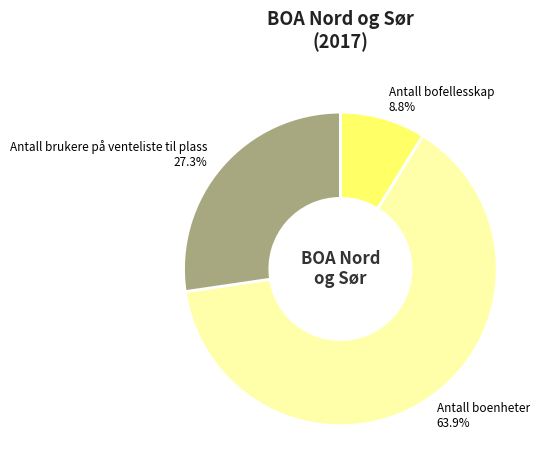

What is the majority slice?

Antall boenheter